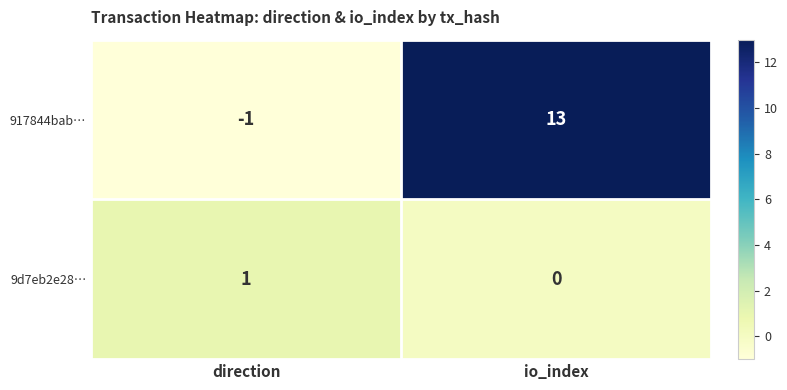

Count the number of categories in the chart.

2